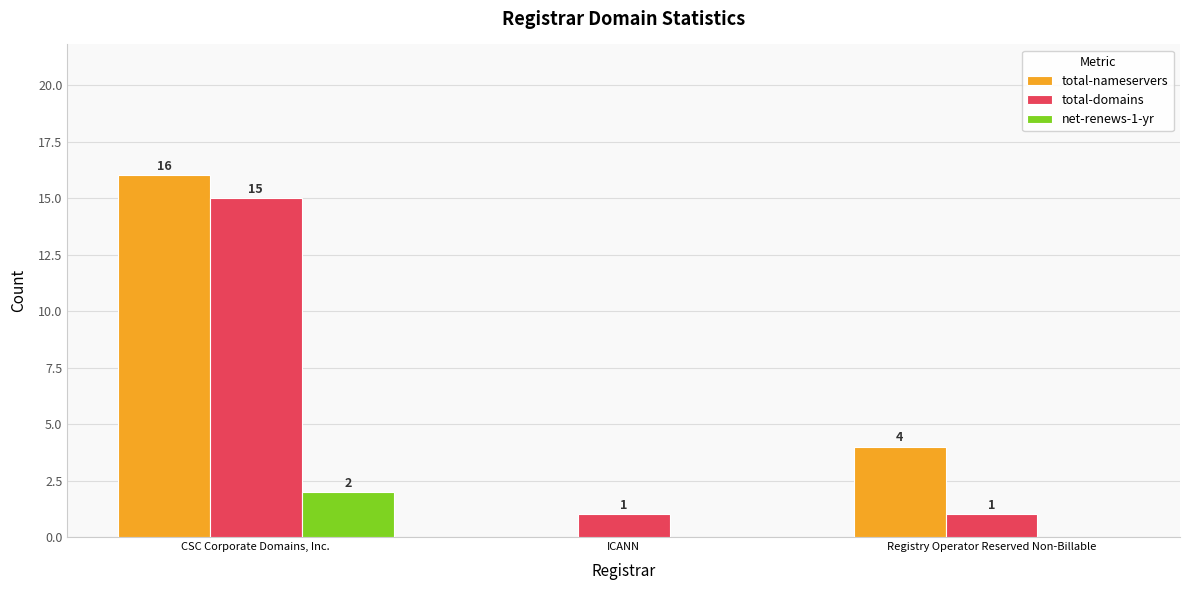

Which series changed the most between CSC Corporate Domains, Inc. and Registry Operator Reserved Non-Billable?

total-domains